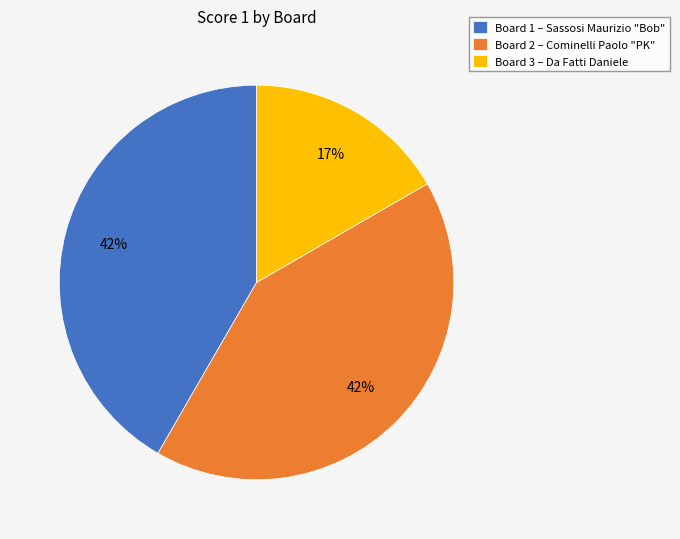

Which category has the smallest portion of the pie?

Board 3